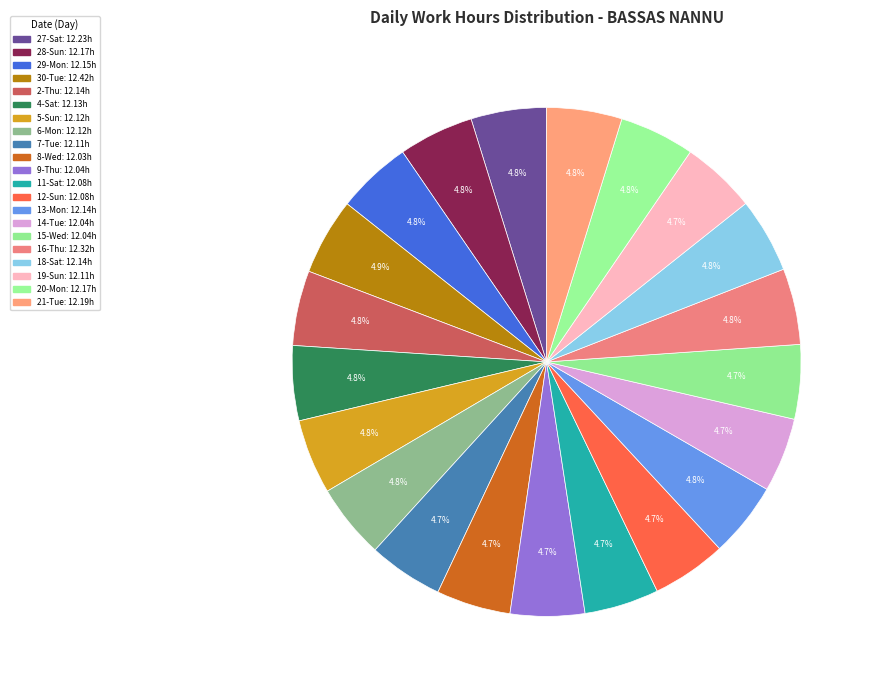

Count the number of slices in the pie.

21